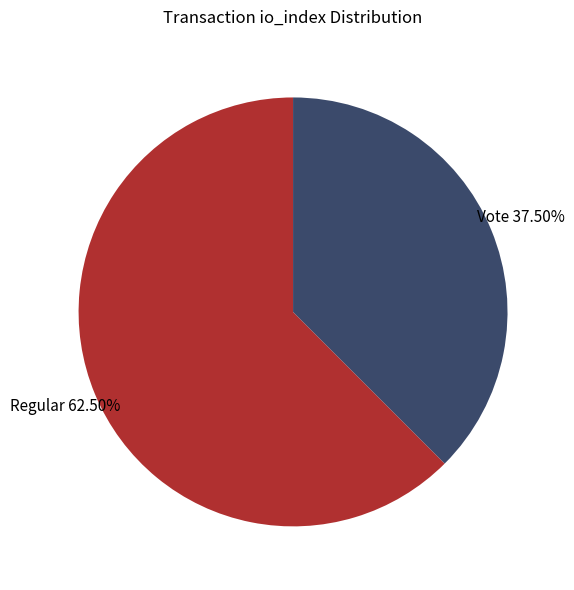

Is there any slice that represents more than half of the pie?

Yes